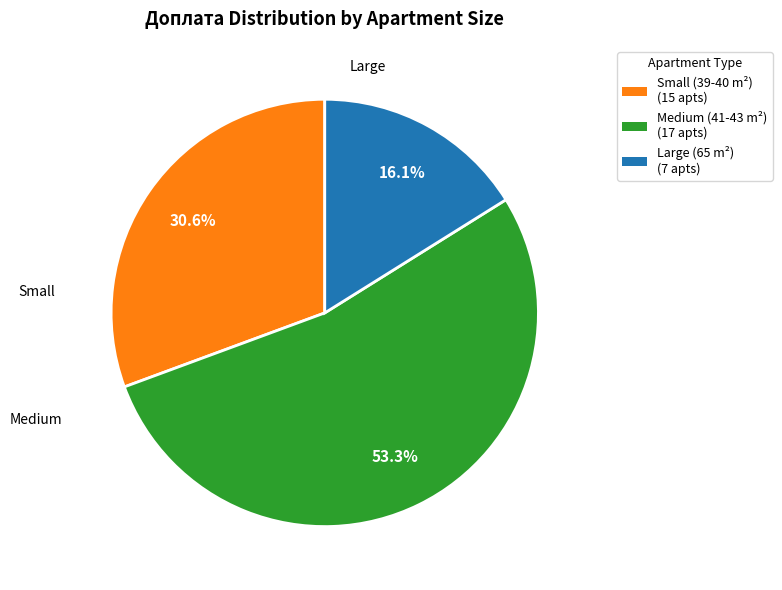

Does any single category account for the majority?

Yes